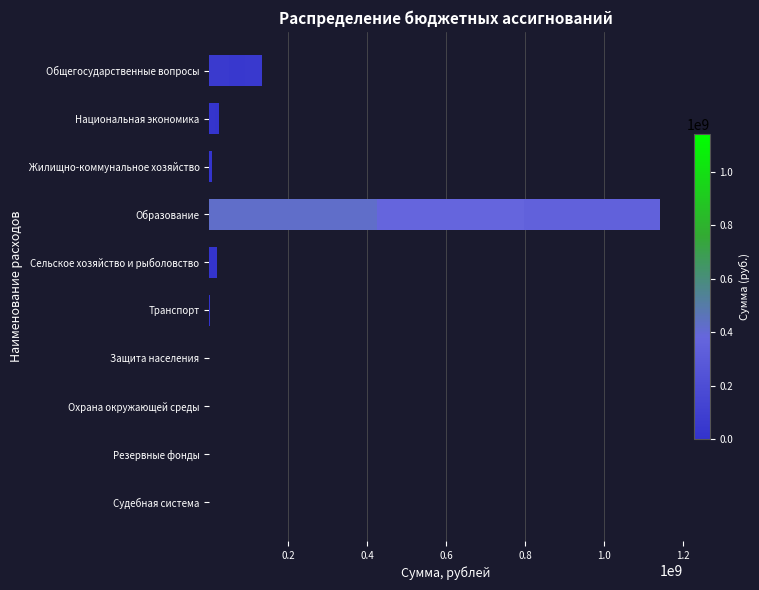

Count the number of data series in this chart.

3